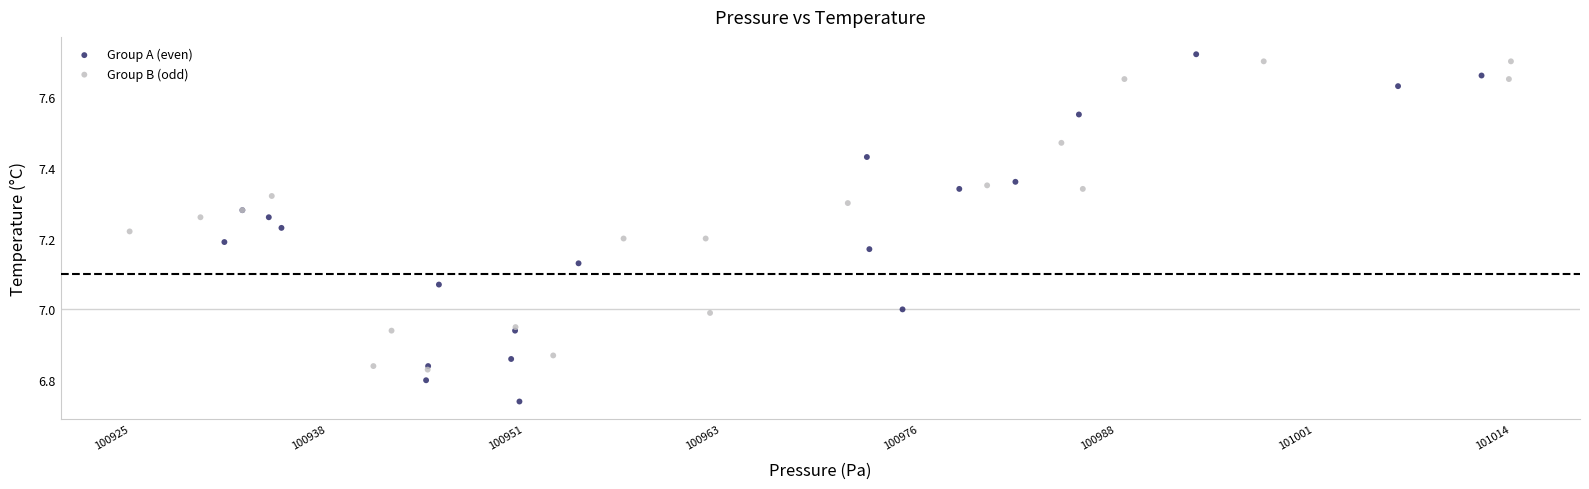

Which series reaches the minimum Y coordinate?

Group A (even)